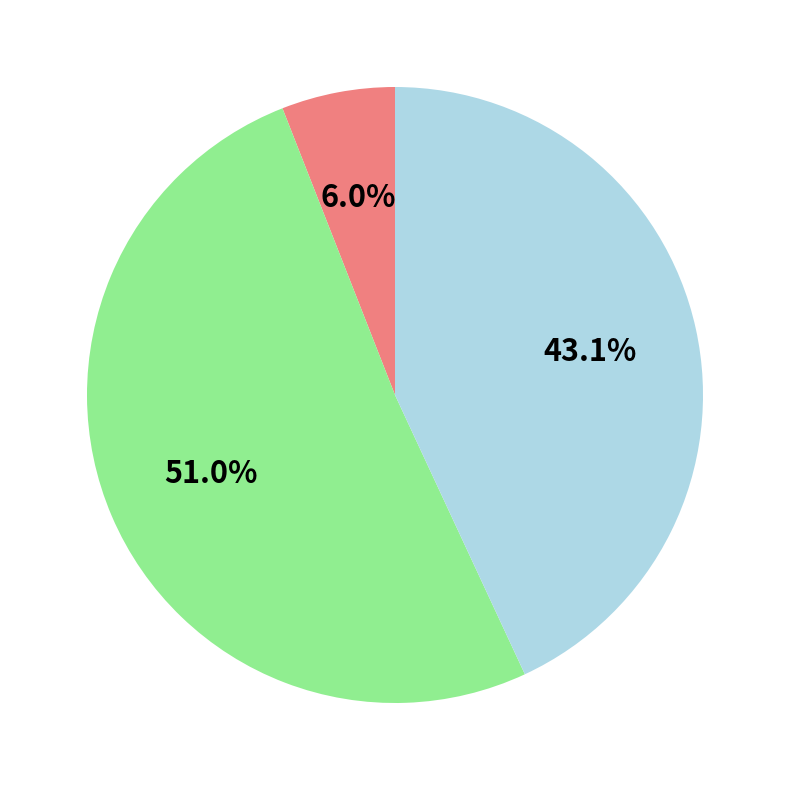

Count the number of slices in the pie.

3